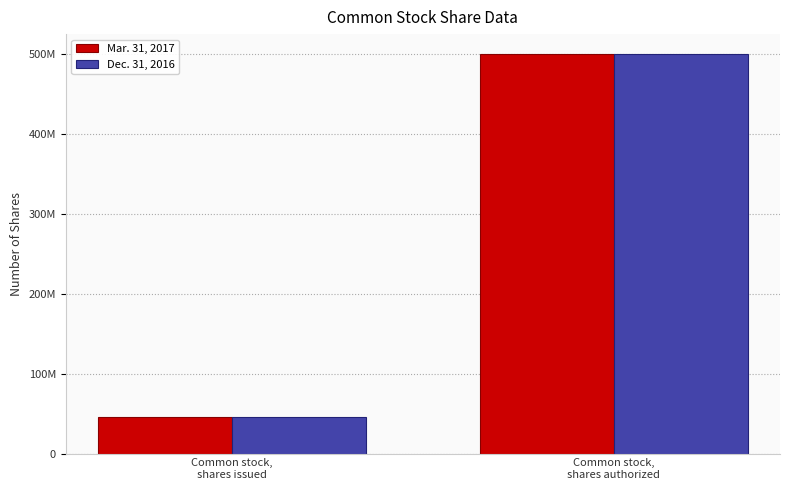

Between Common stock,
shares issued and Common stock,
shares authorized, which is larger?

Common stock,
shares authorized